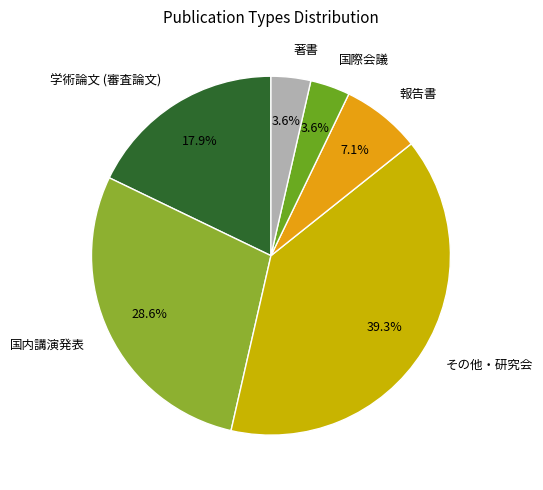

Is その他・研究会 the majority of the pie?

No